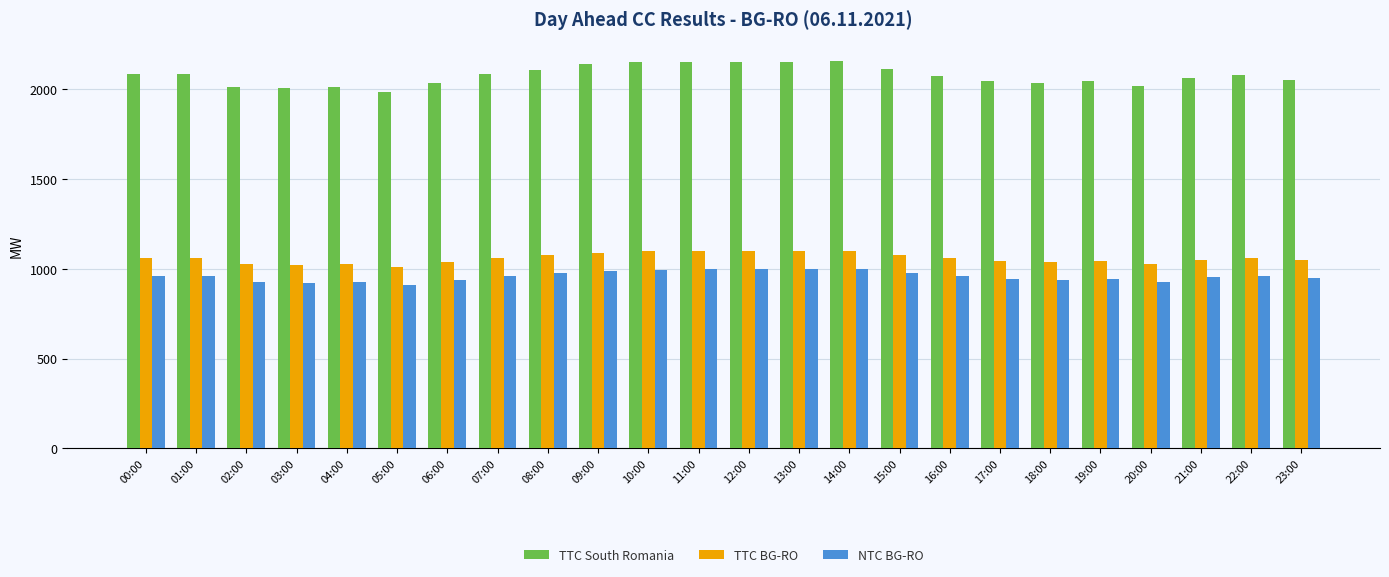

Which series has the largest total across all categories?

TTC South Romania